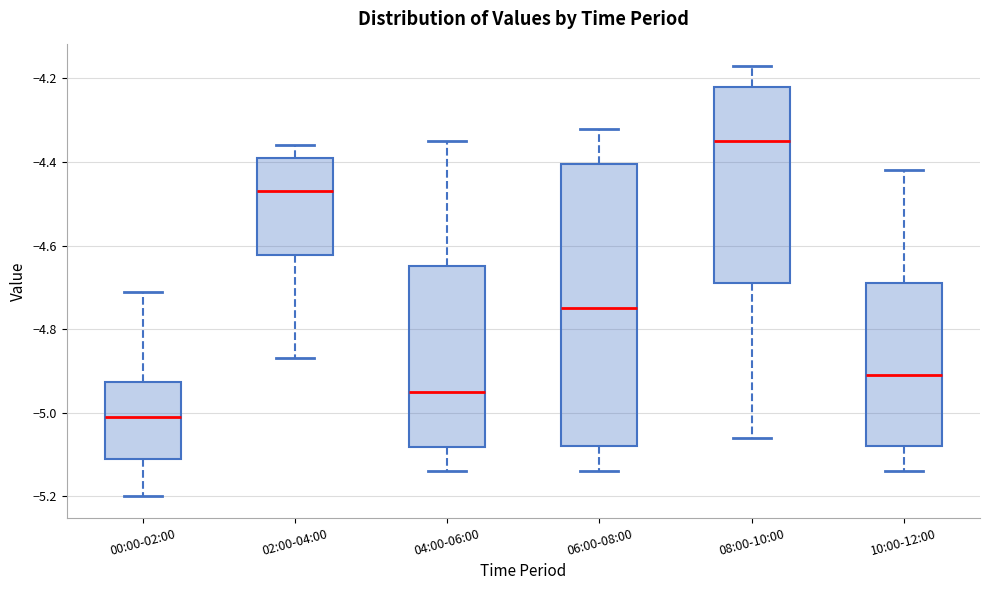

Which box's median line is the highest?

08:00-10:00